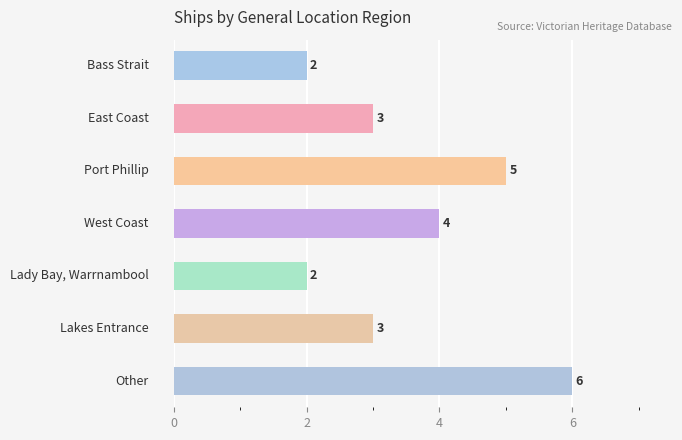

What is the value of the 1st bar from the top?

2